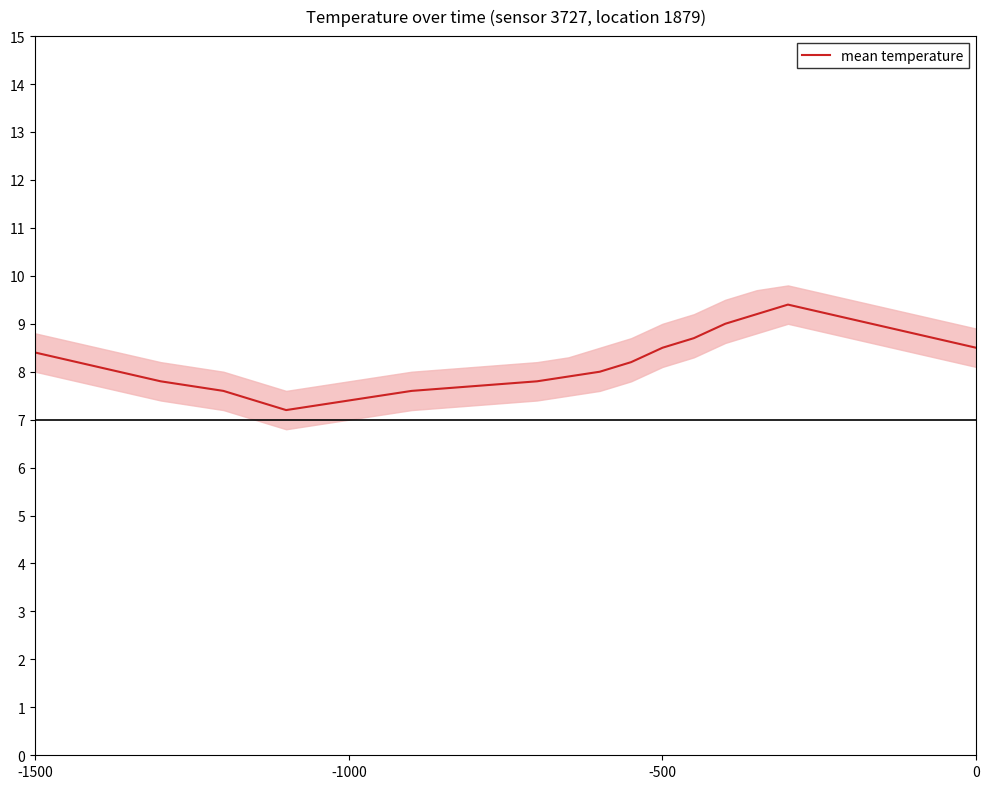

What is the value of the 3rd point from the left?

7.8